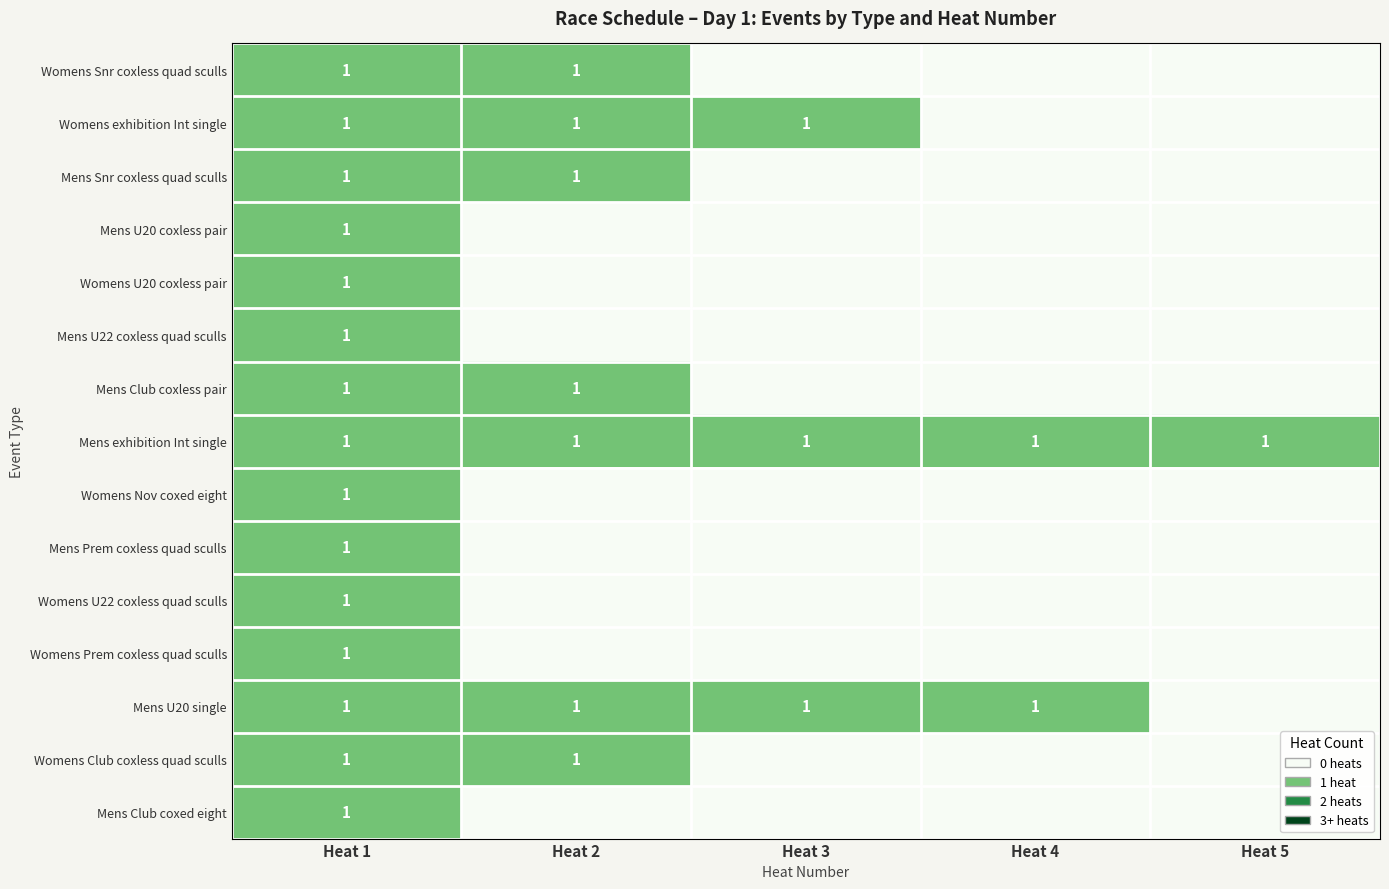

At which category does the chart reach its minimum across all series?

Heat 3